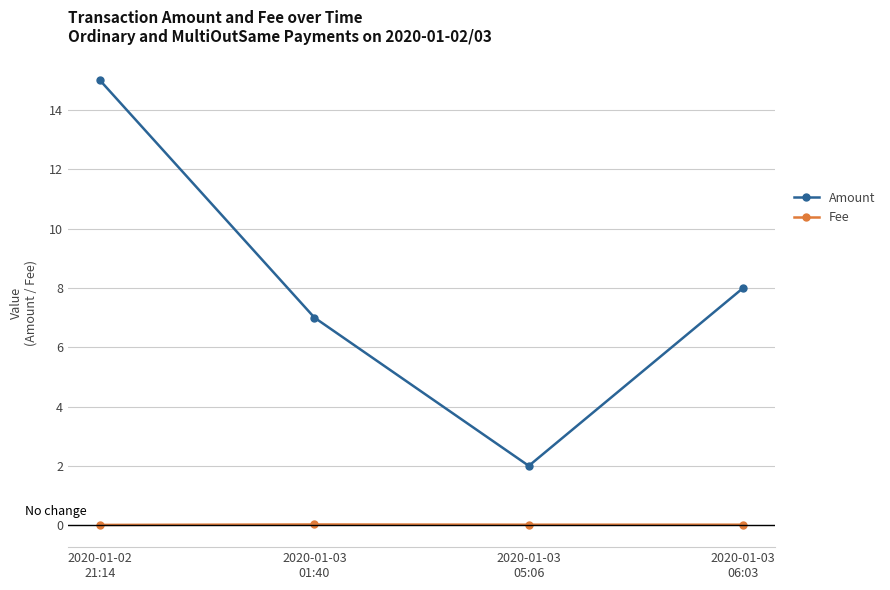

Which series has the widest spread of values?

Amount